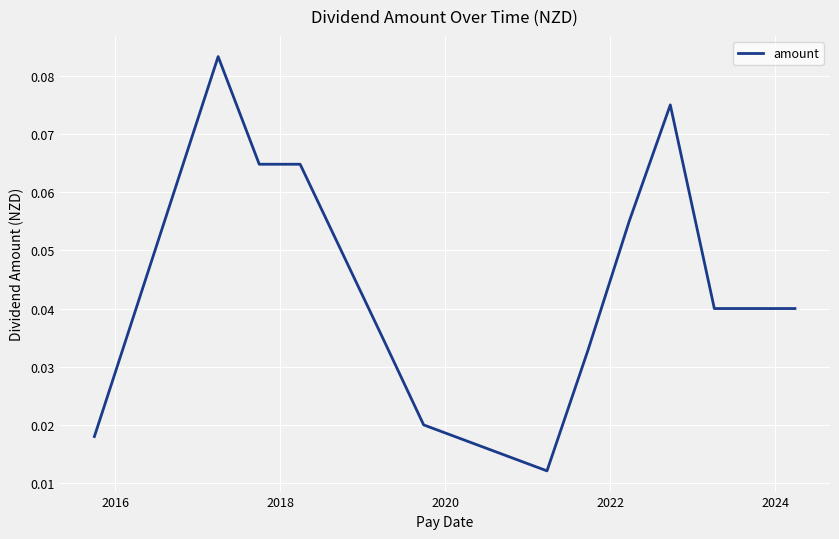

What is the label of the 11th point from the right?

2018